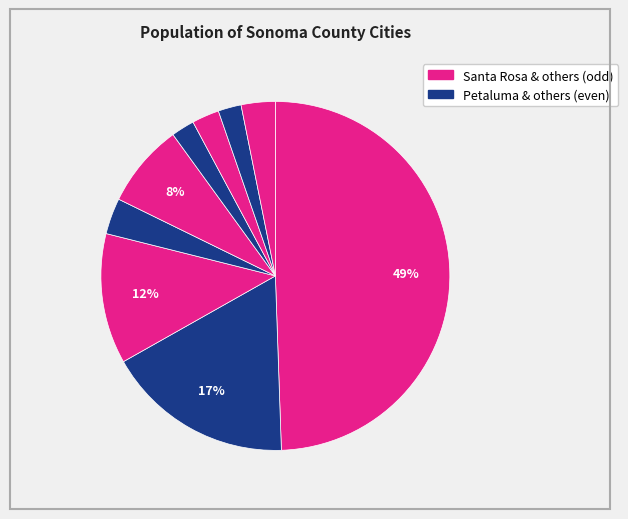

How many slices are in this pie chart?

9